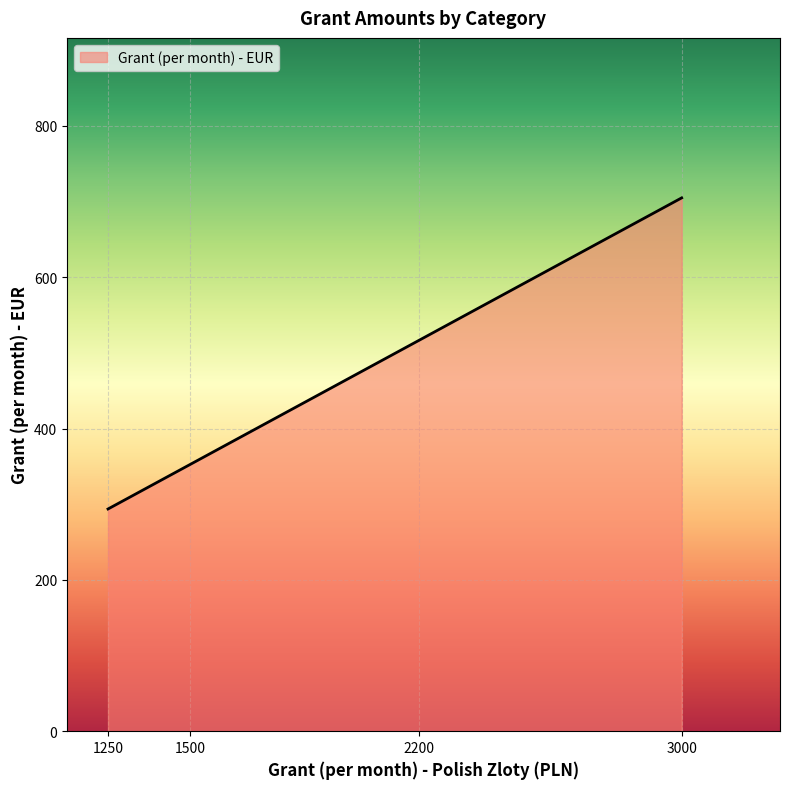

At which label is the value closest to 499?

2200